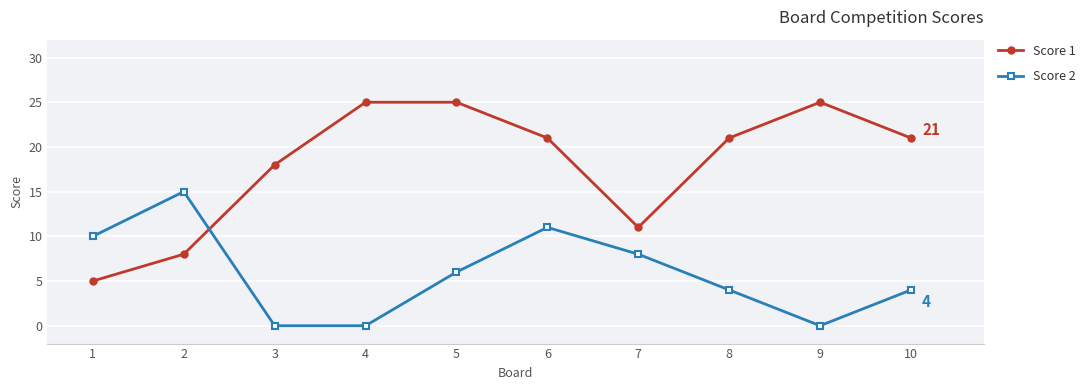

What is the lowest value of the Score 1 series?

5